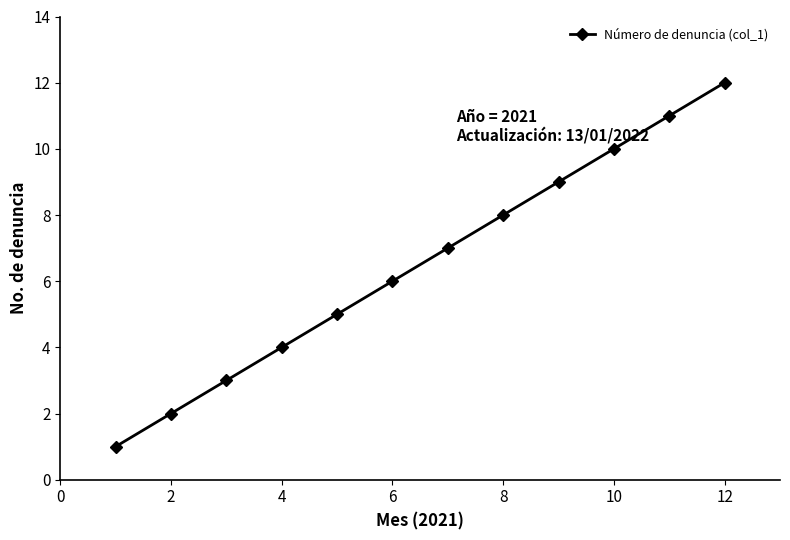

True or false: there are more than 2 points higher than both neighbors.

False